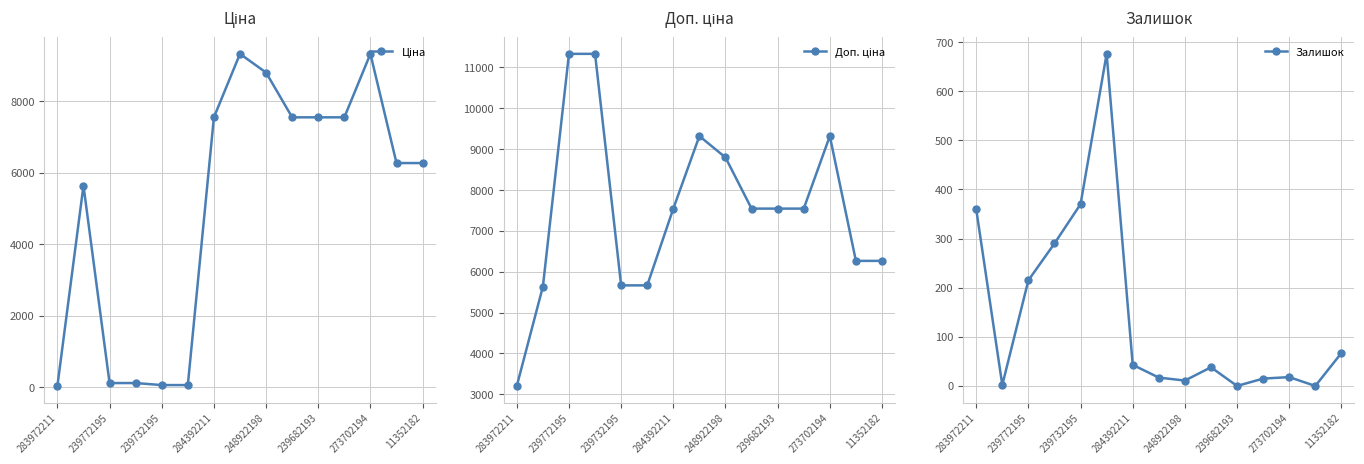

How many interior local valleys does the Залишок series have?

4